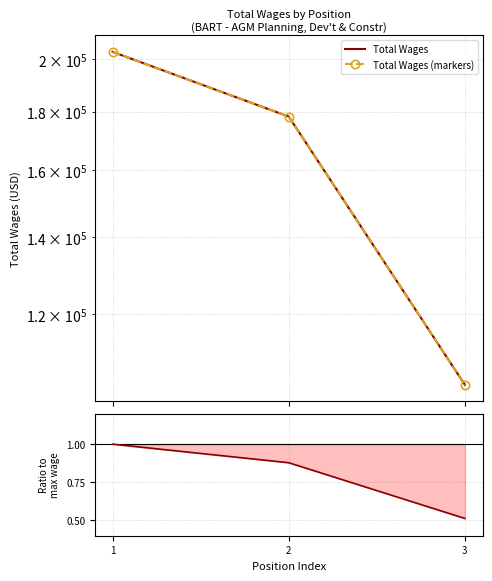

What is the total value across all series at 2?

356458.9